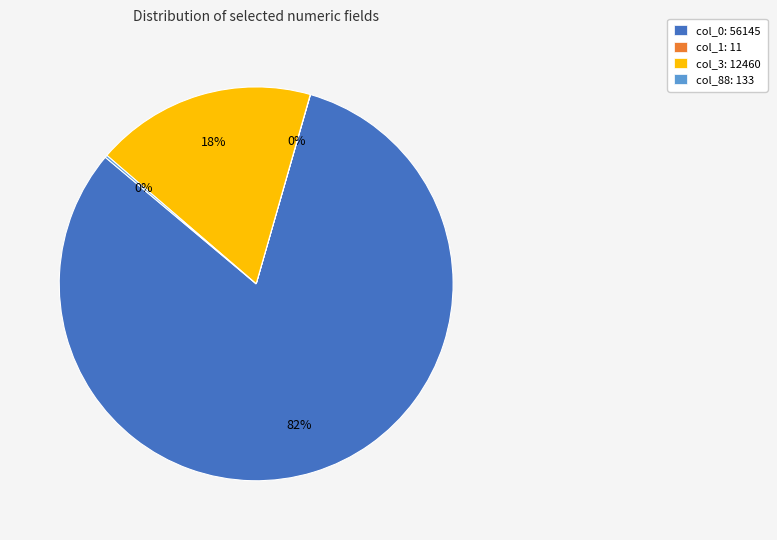

What is the majority slice?

col_0: 56145